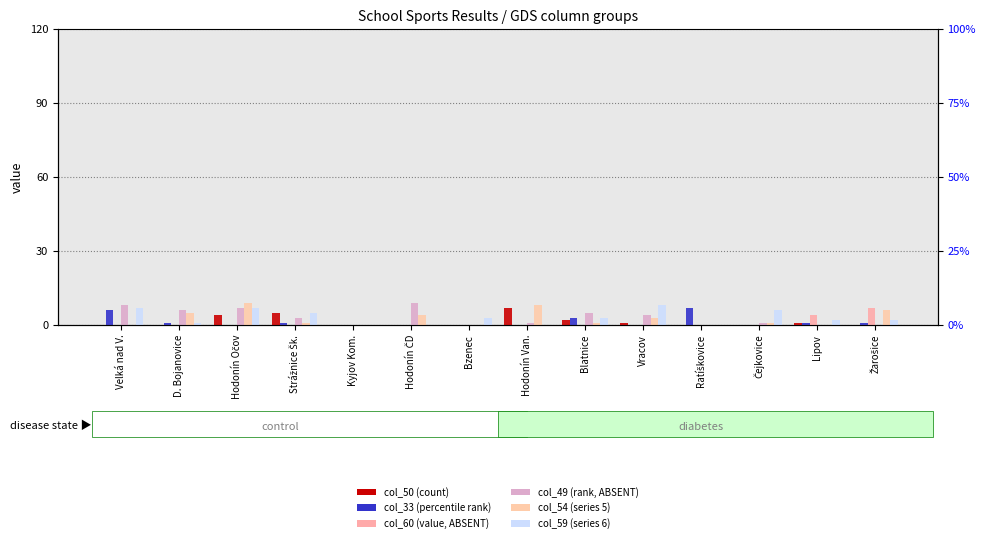

List the series in order of their peak value, lowest first.

col_50, col_33, col_60, col_59, col_49, col_54